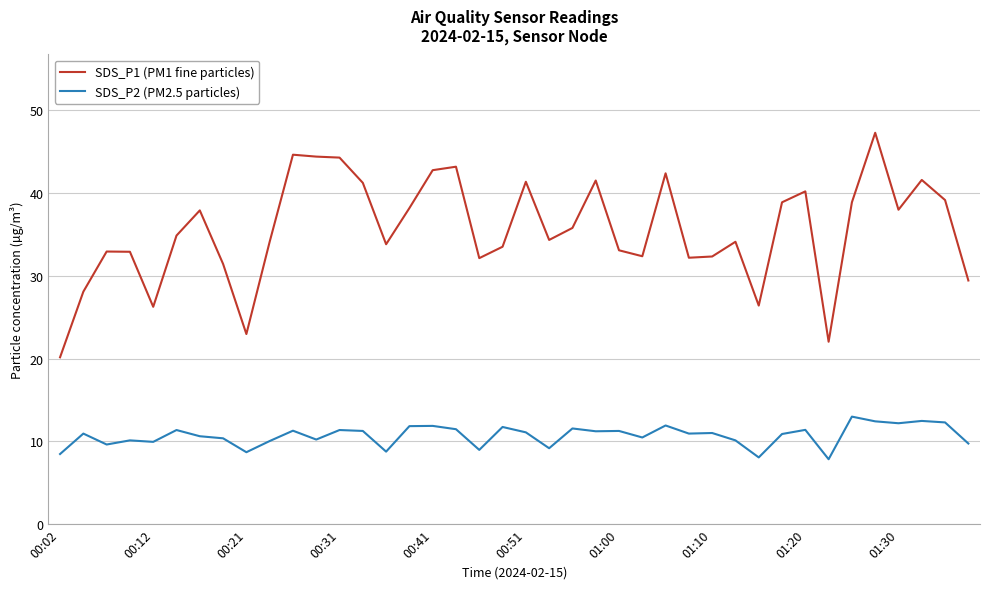

Which series has the largest total across all categories?

SDS_P1 (PM1 fine particles)